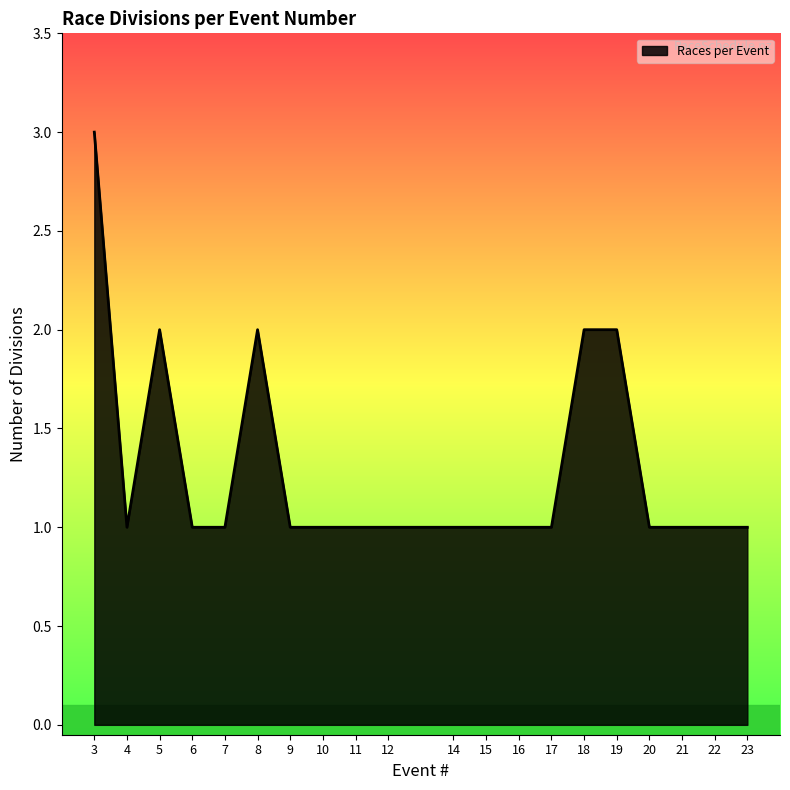

The value at 20 is 0. True or false?

False